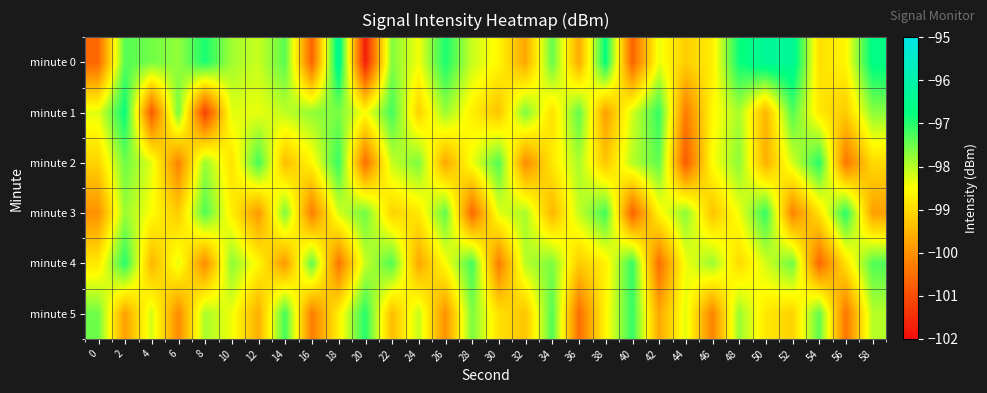

Reading right to left, list all the values displayed in this chart.

minute 0: 58=-96.6	56=-98.6	54=-98.9	52=-96.4	50=-96.3	48=-96.8	46=-98.7	44=-99.2	42=-98.4	40=-100.7	38=-96.7	36=-99.7	34=-97.4	32=-99.7	30=-98.6	28=-98.1	26=-96.9	24=-98.4	22=-97.6	20=-101.7	18=-96.4	16=-100.7	14=-97.4	12=-98.1	10=-97.9	8=-96.9	6=-97.7	4=-97.5	2=-97.3	0=-100.6
minute 1: 58=-97.7	56=-99.2	54=-98.8	52=-97.3	50=-99.5	48=-97.9	46=-98.6	44=-100.3	42=-97.1	40=-98.2	38=-99.8	36=-97.4	34=-98.9	32=-97.6	30=-99.3	28=-98.7	26=-97.8	24=-99.1	22=-97.2	20=-98.5	18=-97.6	16=-97.7	14=-98.0	12=-98.4	10=-98.3	8=-101.2	6=-97.5	4=-100.8	2=-96.8	0=-98.3
minute 2: 58=-99.0	56=-100.4	54=-97.0	52=-98.2	50=-99.6	48=-97.7	46=-98.5	44=-100.8	42=-97.4	40=-98.0	38=-99.3	36=-97.9	34=-98.8	32=-100.1	30=-97.3	28=-98.4	26=-99.7	24=-97.6	22=-98.1	20=-100.5	18=-97.1	16=-98.6	14=-99.4	12=-97.2	10=-98.9	8=-97.8	6=-100.2	4=-98.3	2=-97.5	0=-99.1
minute 3: 58=-99.8	56=-97.0	54=-98.9	52=-100.2	50=-97.1	48=-98.4	46=-99.3	44=-97.7	42=-98.6	40=-100.7	38=-97.2	36=-98.1	34=-99.5	32=-97.9	30=-98.3	28=-100.6	26=-97.4	24=-98.8	22=-99.1	20=-97.5	18=-98.2	16=-100.3	14=-97.6	12=-99.9	10=-98.7	8=-97.3	6=-99.2	4=-98.5	2=-97.8	0=-100.0
minute 4: 58=-97.3	56=-98.9	54=-100.6	52=-97.5	50=-98.2	48=-99.0	46=-97.8	44=-98.4	42=-100.5	40=-97.1	38=-98.7	36=-99.2	34=-97.6	32=-98.0	30=-100.3	28=-97.2	26=-98.5	24=-99.7	22=-97.3	20=-98.1	18=-100.4	16=-97.4	14=-99.9	12=-98.6	10=-97.7	8=-100.1	6=-98.3	4=-99.5	2=-97.0	0=-98.8
minute 5: 58=-98.0	56=-100.4	54=-97.4	52=-99.1	50=-98.8	48=-97.8	46=-100.2	44=-98.3	42=-99.7	40=-97.1	38=-98.6	36=-100.5	34=-97.3	32=-99.3	30=-98.9	28=-97.6	26=-100.0	24=-98.1	22=-99.4	20=-97.0	18=-98.7	16=-100.3	14=-97.2	12=-99.6	10=-98.4	8=-97.9	6=-100.1	4=-98.2	2=-99.8	0=-97.5